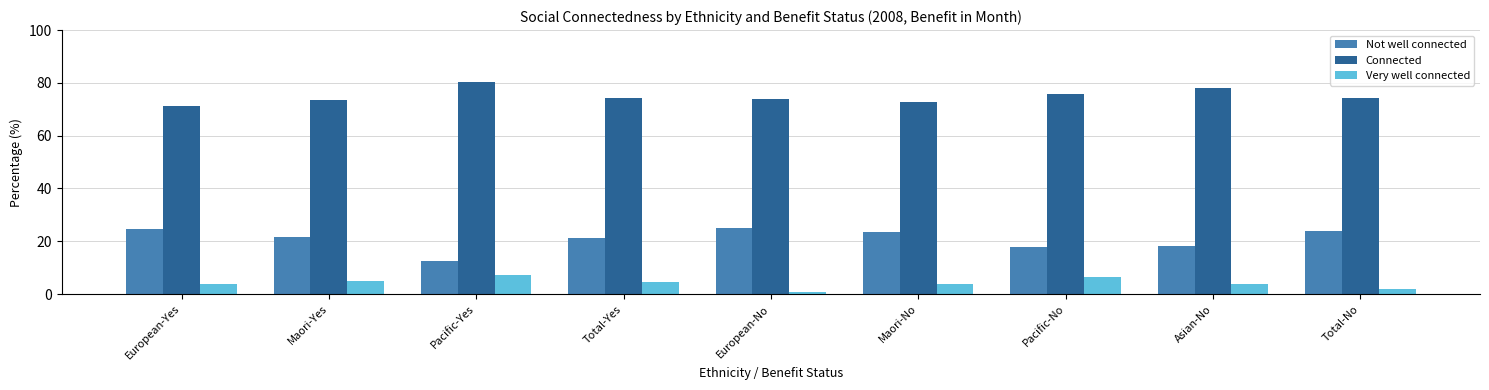

What is the label of the 6th bar from the left?

Maori-No